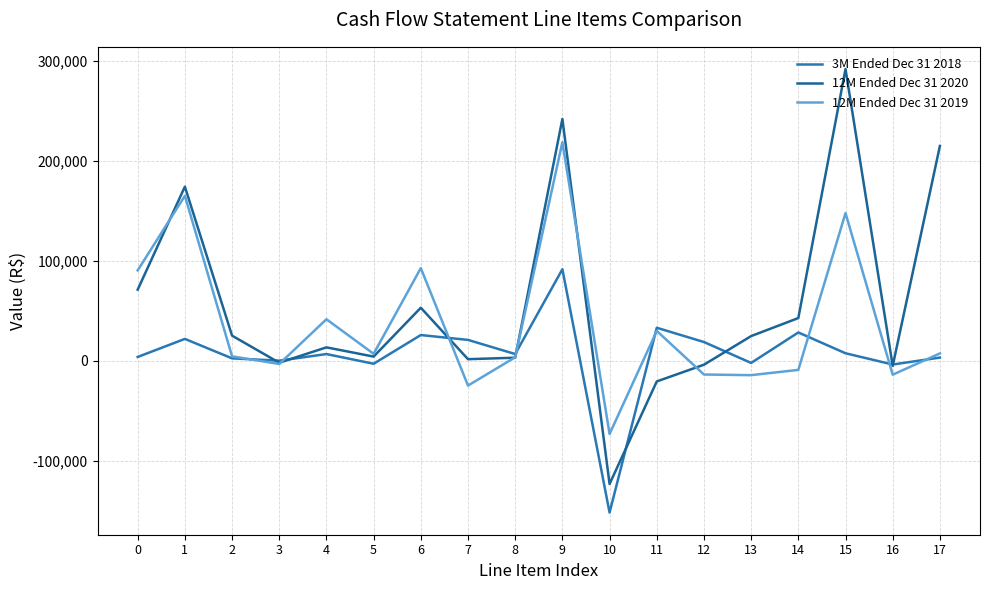

What is the total value across all series at 0?

165058